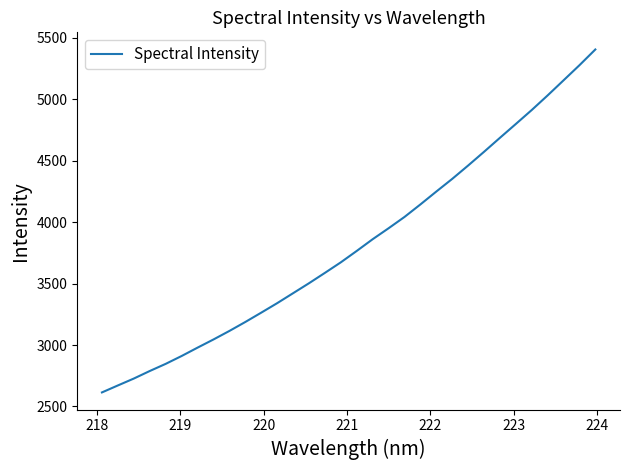

What is the difference between the maximum and minimum values?

2790.8